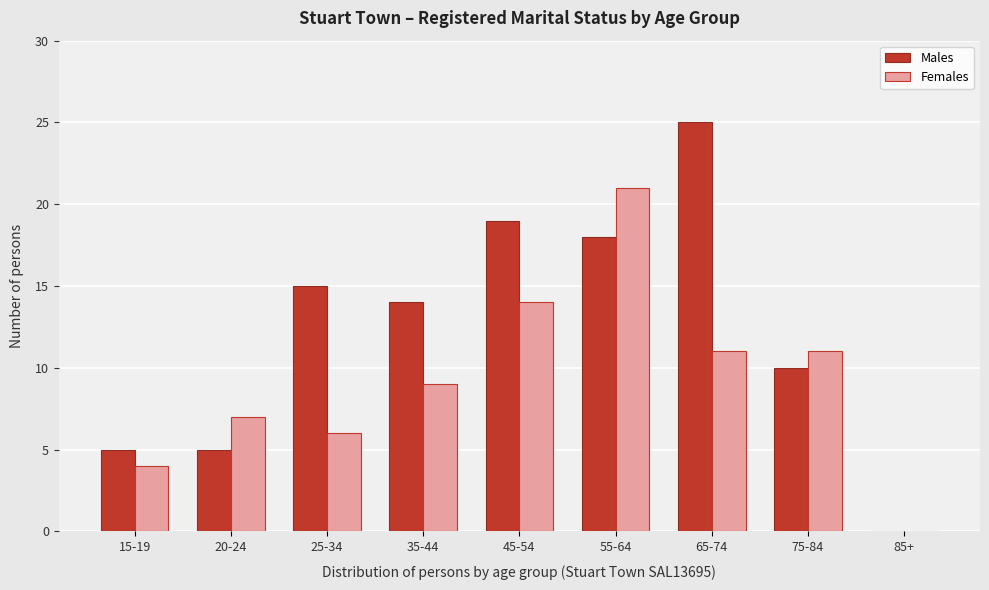

Reading left to right, what are all the values shown in this chart?

Males: 15-19=5	20-24=5	25-34=15	35-44=14	45-54=19	55-64=18	65-74=25	75-84=10	85+=0
Females: 15-19=4	20-24=7	25-34=6	35-44=9	45-54=14	55-64=21	65-74=11	75-84=11	85+=0